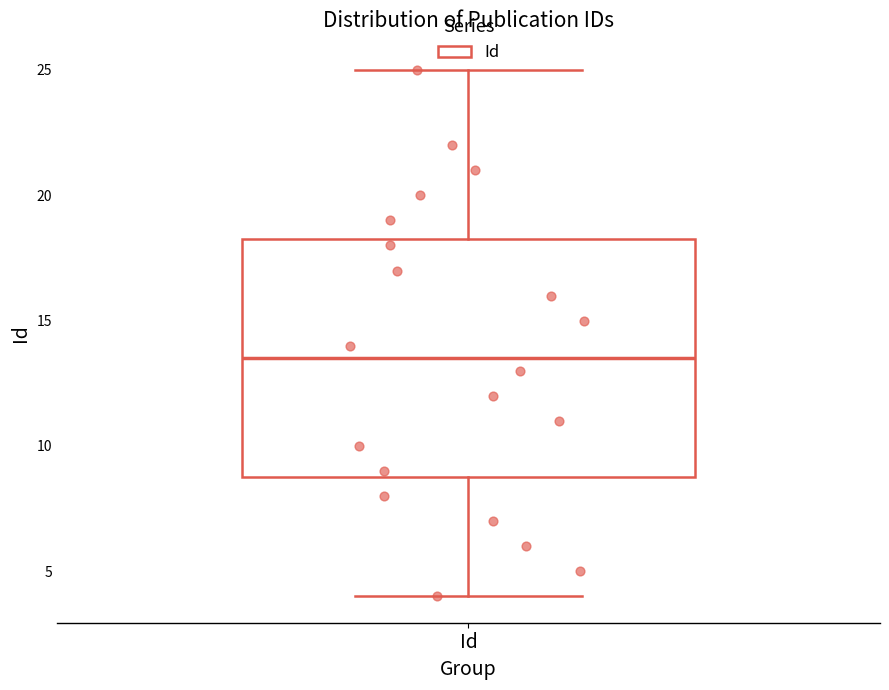

Where does the upper whisker of the box for Id end on the y-axis? The values are not printed on the chart, so give them approximately, as read against the axis.

25.0